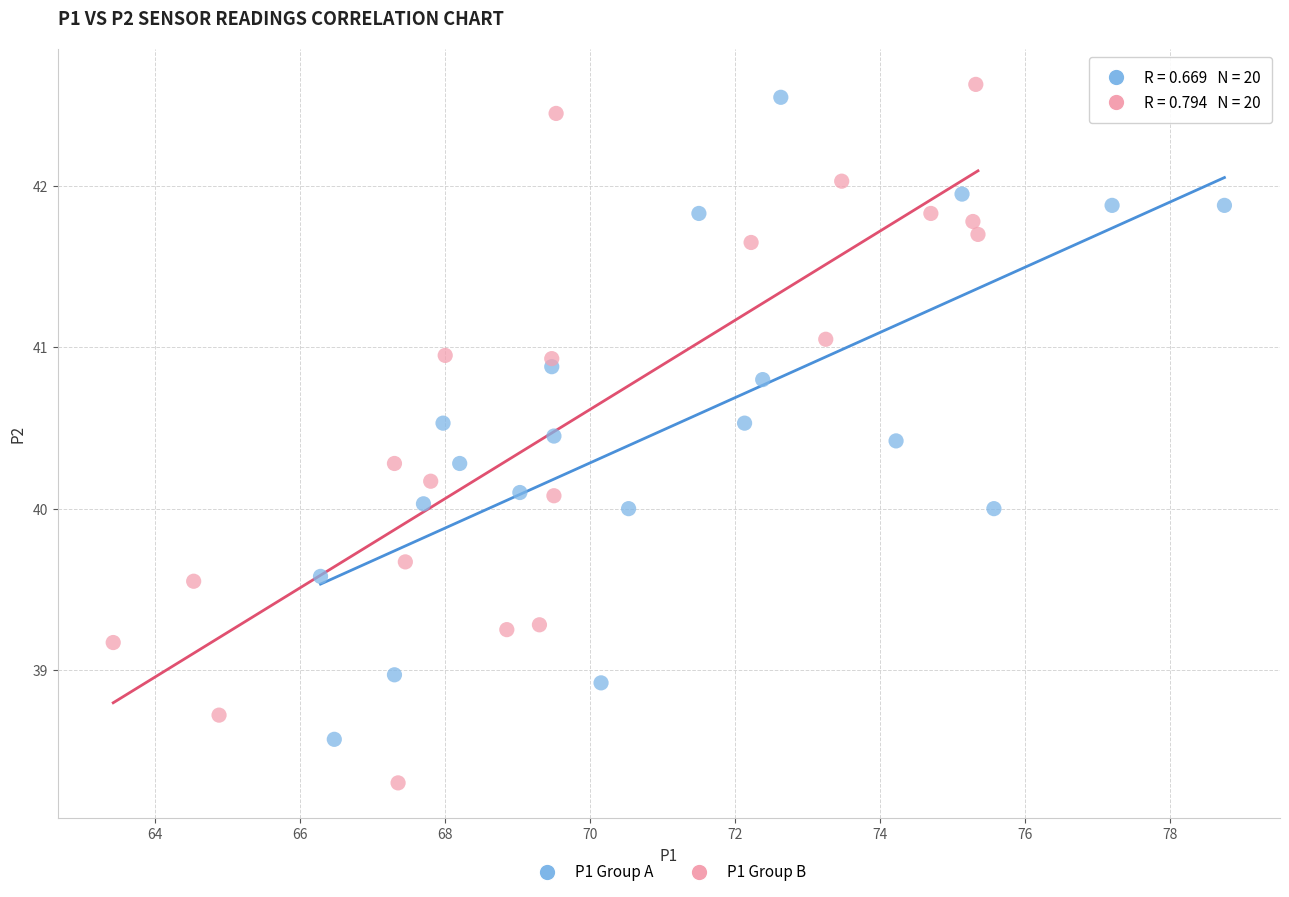

What are all the series names shown in the legend?

P1 Group A, P1 Group B